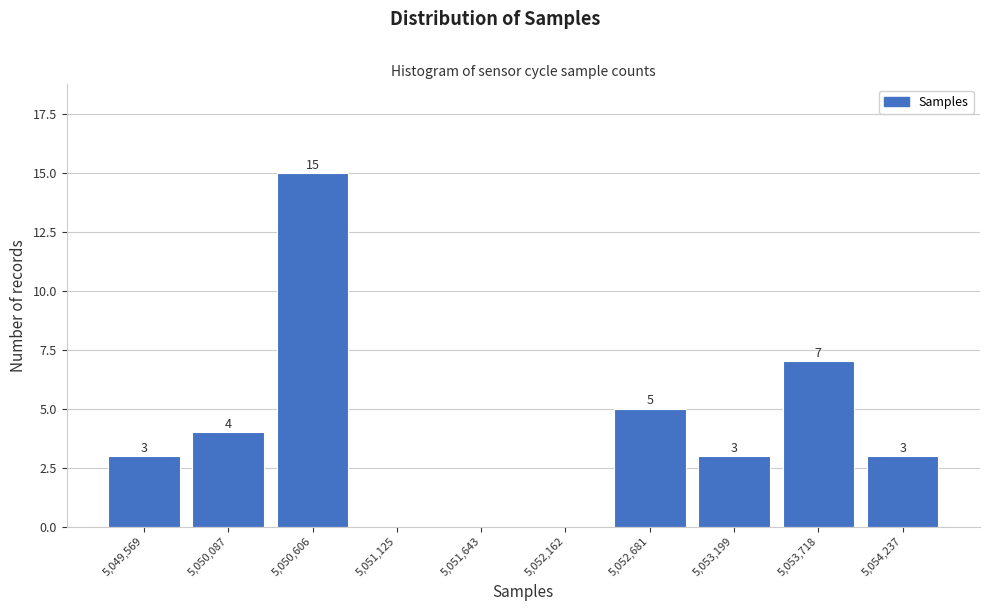

Reading right to left, transcribe all the data shown in this chart.

5,054,237=3	5,053,718=7	5,053,199=3	5,052,681=5	5,052,162=0	5,051,643=0	5,051,125=0	5,050,606=15	5,050,087=4	5,049,569=3